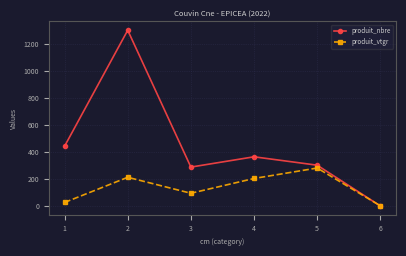

What is the spread (max minus min) of values at 6?

1.0